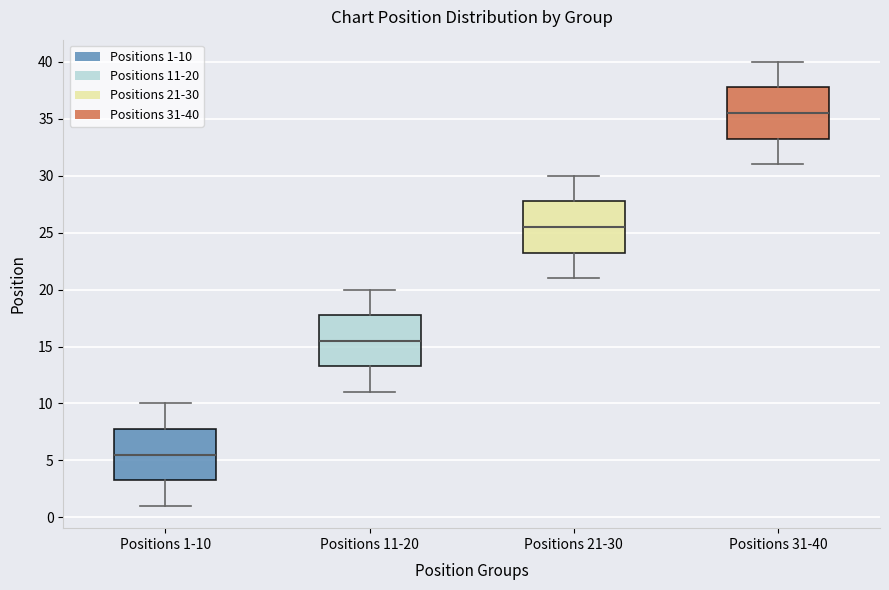

Reading left to right, read every box against the y-axis: the position of its median line, the range the box covers, and the ends of its whiskers. The values are not printed on the chart, so give them approximately, as read against the axis.

Positions 1-10: median 5.5, box 3.5 to 8.0, whiskers 1.0 to 10.0
Positions 11-20: median 15.5, box 13.5 to 18.0, whiskers 11.0 to 20.0
Positions 21-30: median 25.5, box 23.5 to 28.0, whiskers 21.0 to 30.0
Positions 31-40: median 35.5, box 33.5 to 38.0, whiskers 31.0 to 40.0